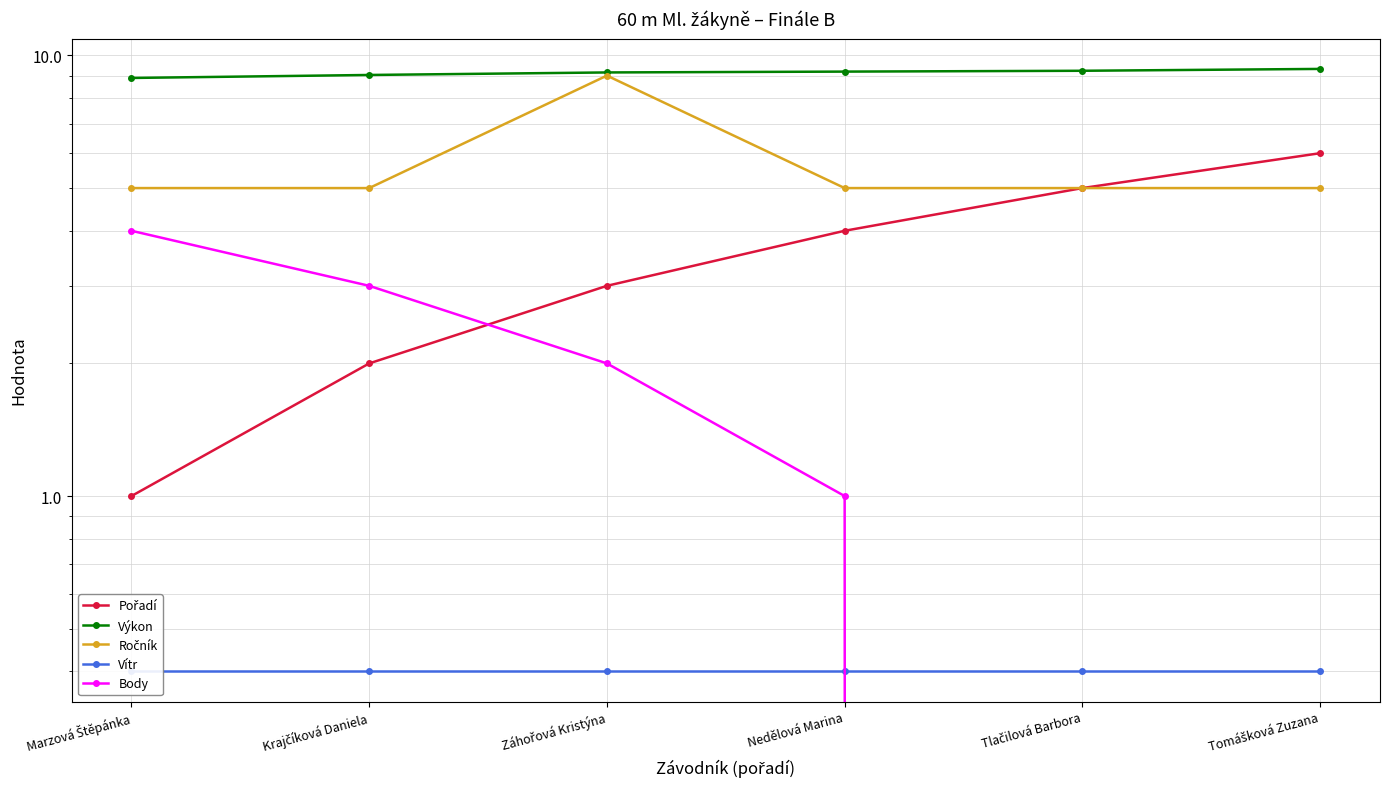

The Vítr series shows 0.5 at Záhořová Kristýna. True or false?

False